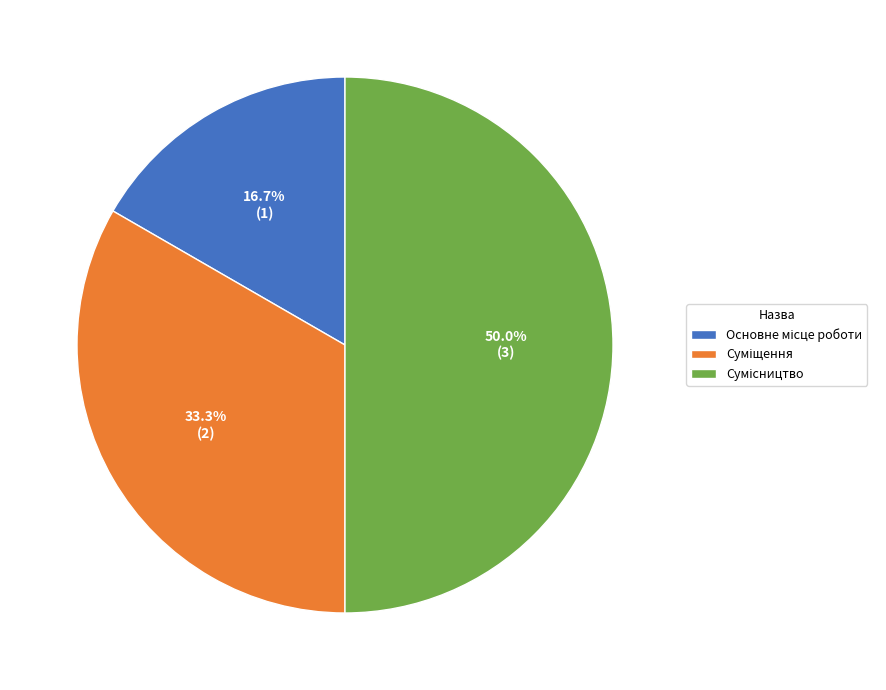

The Сумісництво slice represents 50% of the pie. True or false?

True